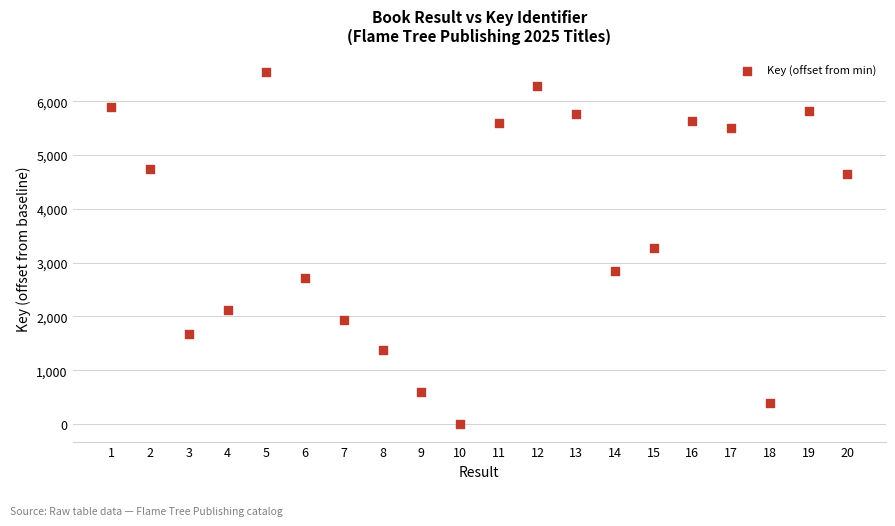

What is the range of X values (max minus min)?

19